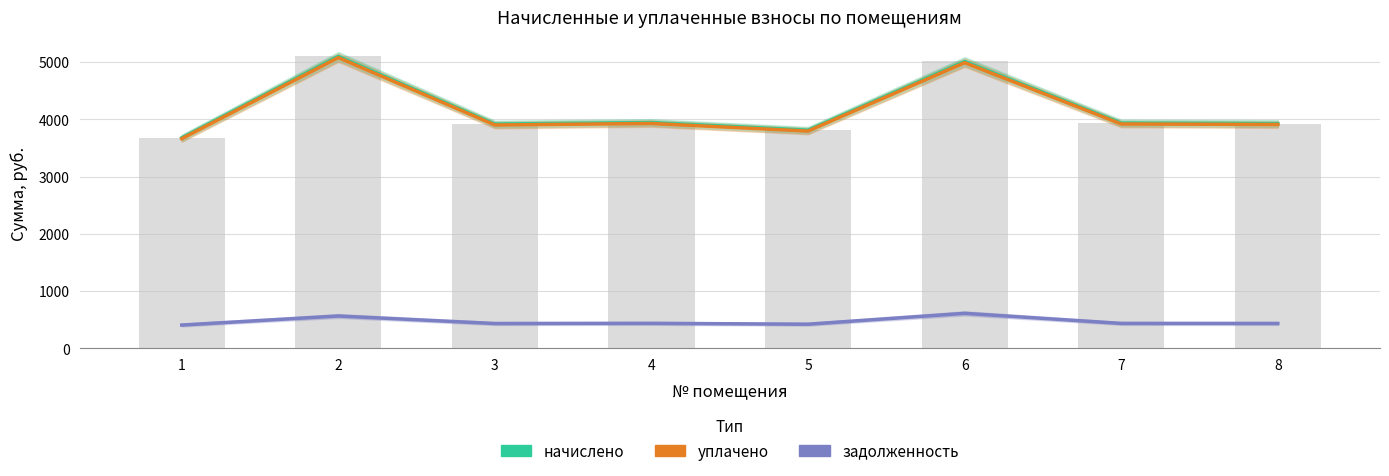

At which label does начислено reach its minimum?

1